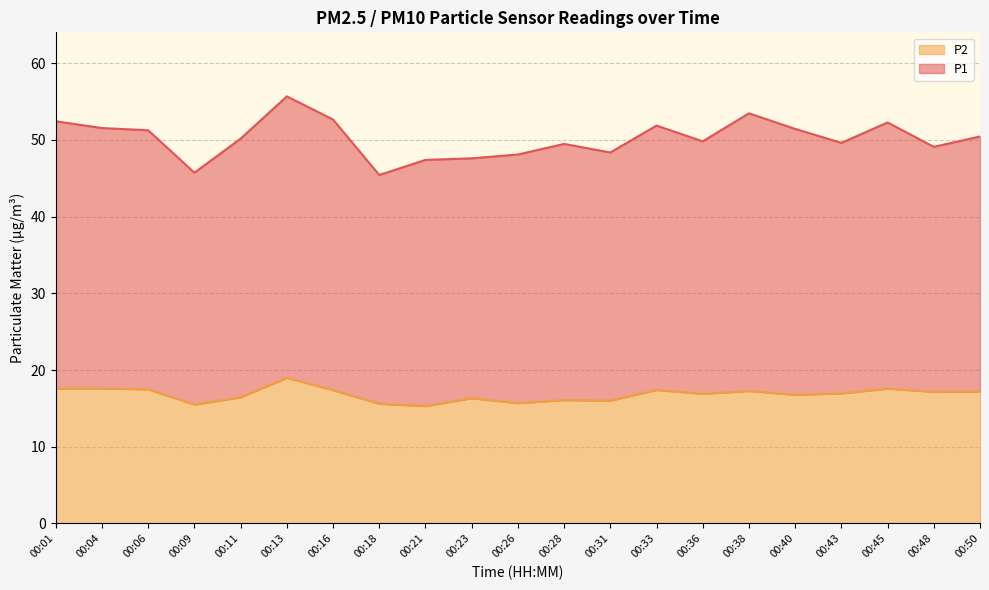

Rank the categories by value from highest to lowest.

00:13, 00:01, 00:04, 00:45, 00:06, 00:33, 00:16, 00:38, 00:50, 00:48, 00:43, 00:36, 00:40, 00:11, 00:23, 00:28, 00:31, 00:26, 00:18, 00:09, 00:21